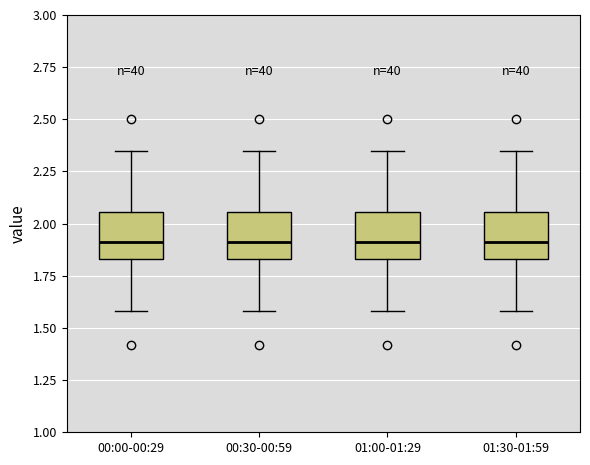

Where does the lower whisker of the box for 01:00-01:29 end on the y-axis? The values are not printed on the chart, so give them approximately, as read against the axis.

1.60